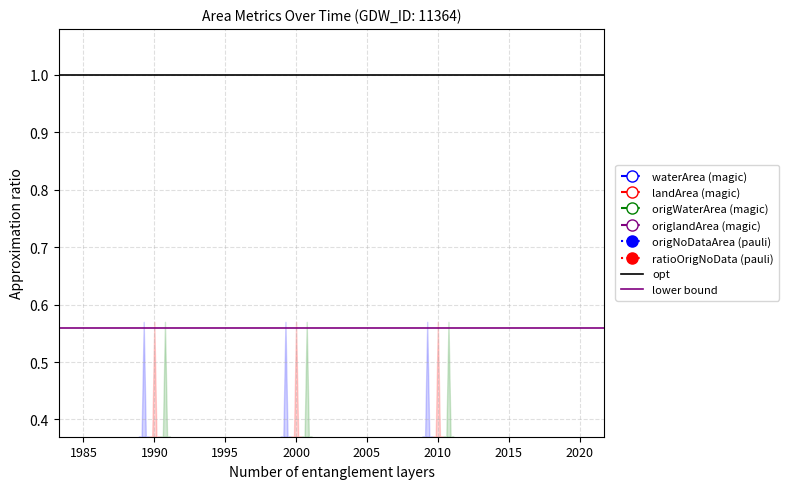

True or false: ratioOrigNoData and landArea intersect in this chart.

False